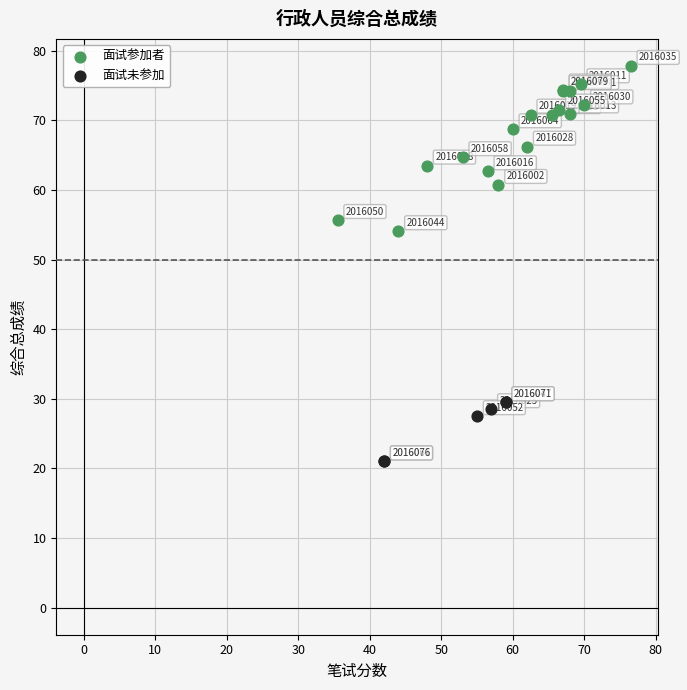

Which series reaches the maximum Y coordinate?

面试参加者